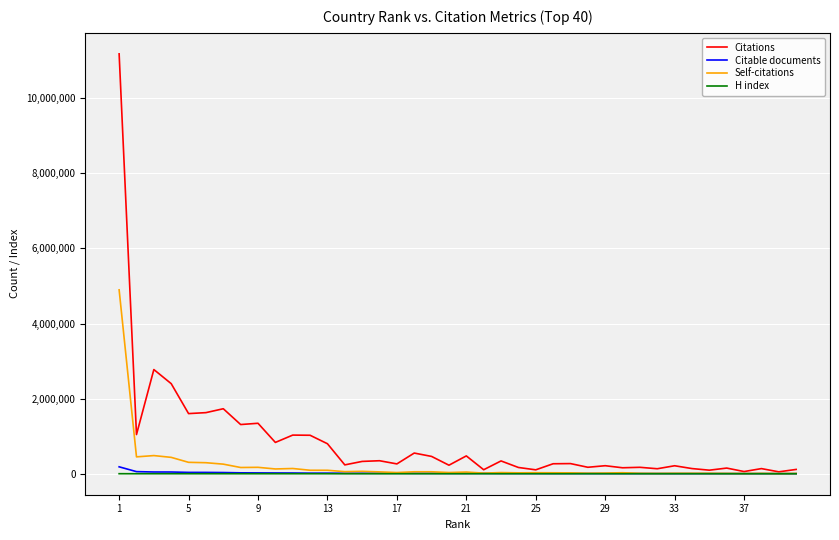

What are all the series names shown in the legend?

Citations, Citable documents, Self-citations, H index